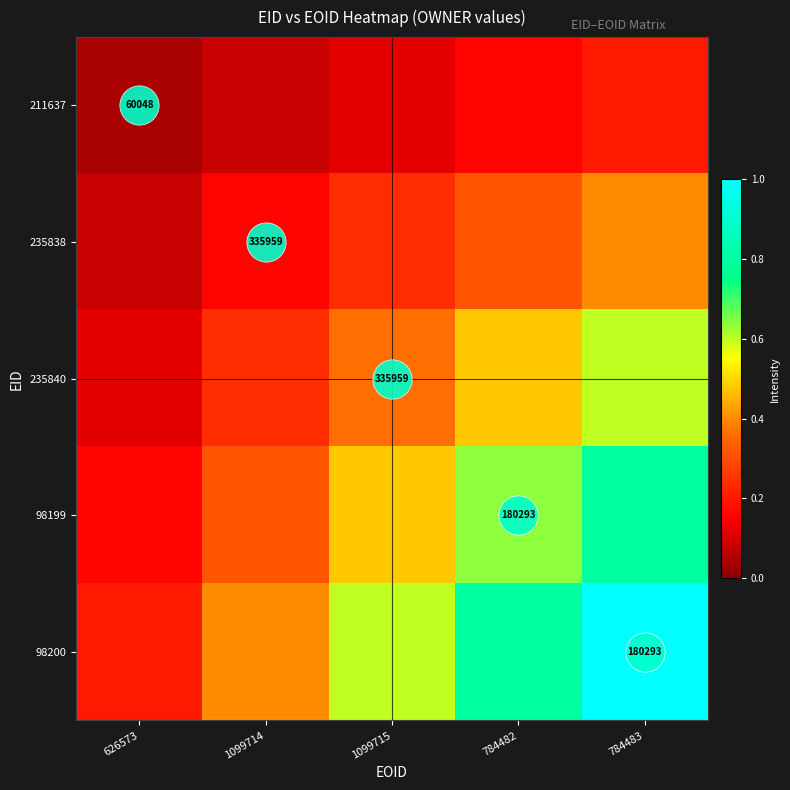

The value of 98200 at 784482 is 0.8. True or false?

True